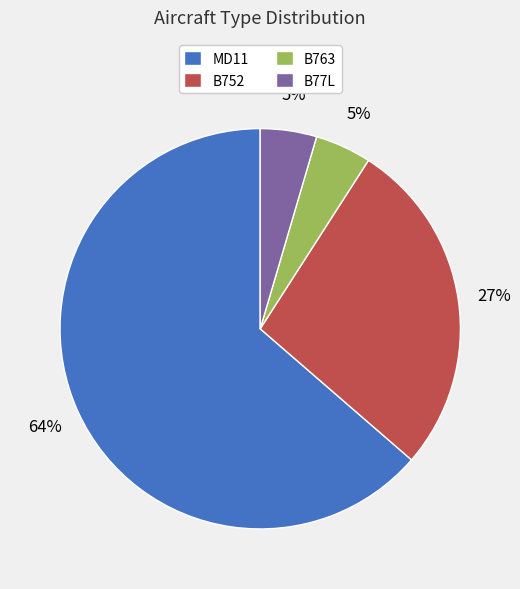

Is it true that MD11 is 64% of the pie?

True